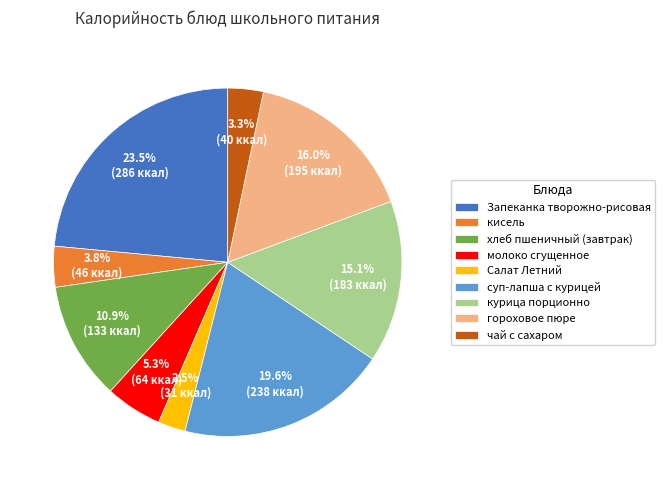

How many segments does this pie chart have?

9